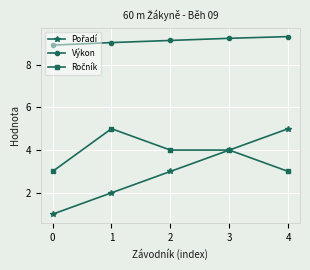

What is the total value across all series at 0?

12.9